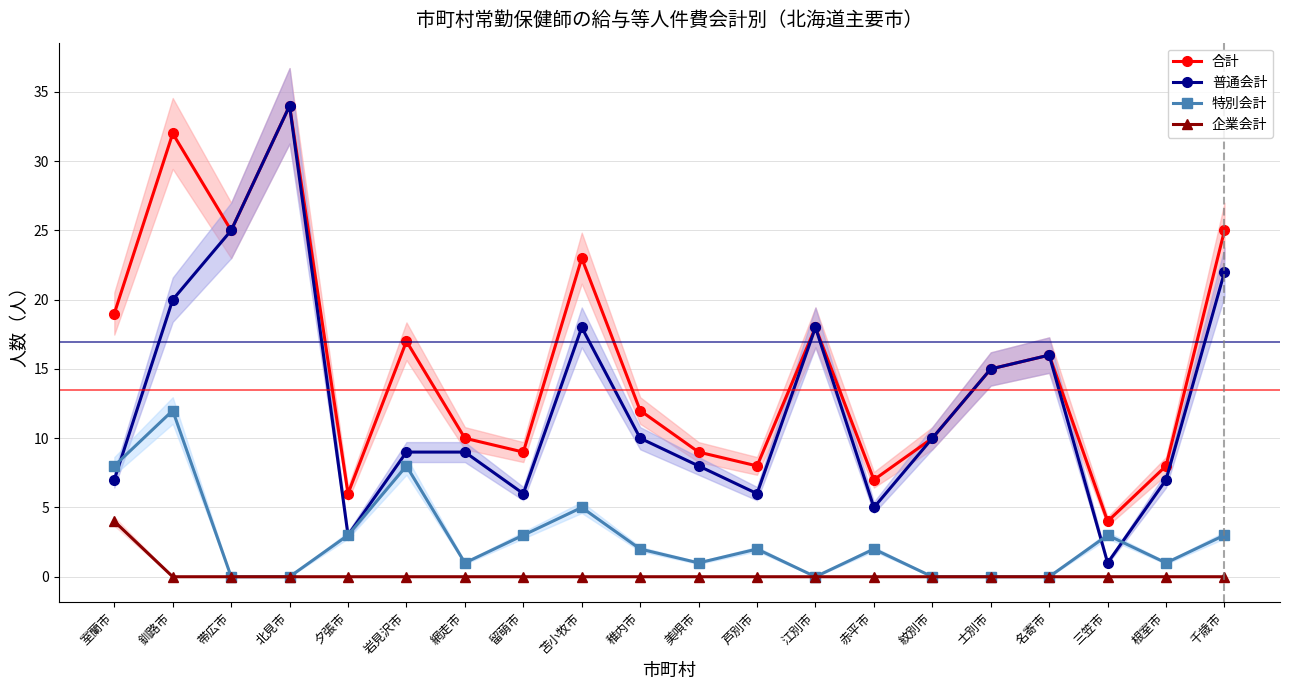

Reading right to left, what are all the values shown in this chart?

合計: 千歳市=25	根室市=8	三笠市=4	名寄市=16	士別市=15	紋別市=10	赤平市=7	江別市=18	芦別市=8	美唄市=9	稚内市=12	苫小牧市=23	留萌市=9	網走市=10	岩見沢市=17	夕張市=6	北見市=34	帯広市=25	釧路市=32	室蘭市=19
普通会計: 千歳市=22	根室市=7	三笠市=1	名寄市=16	士別市=15	紋別市=10	赤平市=5	江別市=18	芦別市=6	美唄市=8	稚内市=10	苫小牧市=18	留萌市=6	網走市=9	岩見沢市=9	夕張市=3	北見市=34	帯広市=25	釧路市=20	室蘭市=7
特別会計: 千歳市=3	根室市=1	三笠市=3	名寄市=0	士別市=0	紋別市=0	赤平市=2	江別市=0	芦別市=2	美唄市=1	稚内市=2	苫小牧市=5	留萌市=3	網走市=1	岩見沢市=8	夕張市=3	北見市=0	帯広市=0	釧路市=12	室蘭市=8
企業会計: 千歳市=0	根室市=0	三笠市=0	名寄市=0	士別市=0	紋別市=0	赤平市=0	江別市=0	芦別市=0	美唄市=0	稚内市=0	苫小牧市=0	留萌市=0	網走市=0	岩見沢市=0	夕張市=0	北見市=0	帯広市=0	釧路市=0	室蘭市=4